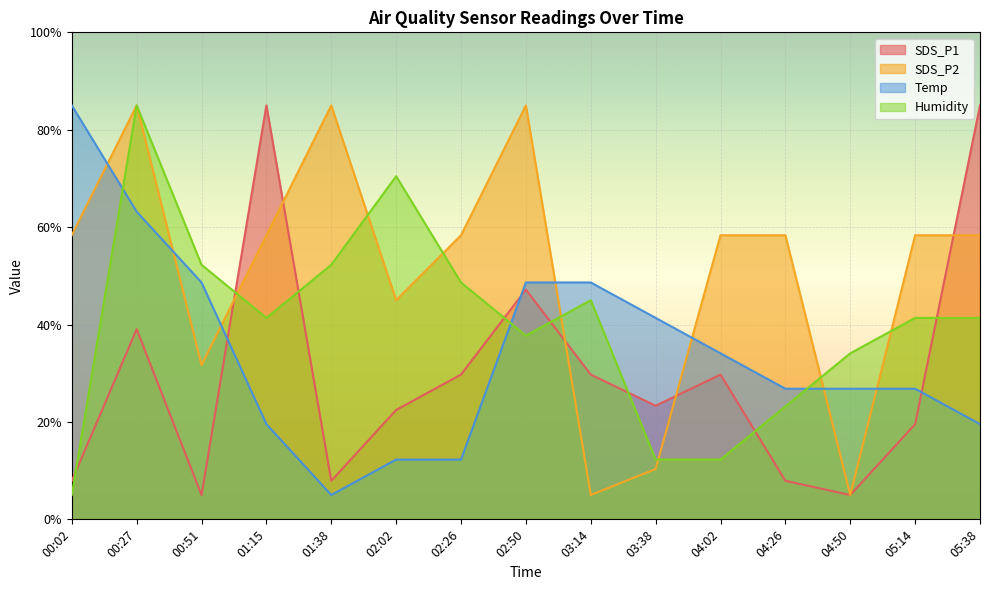

At how many categories does at least one series exceed 56?

11